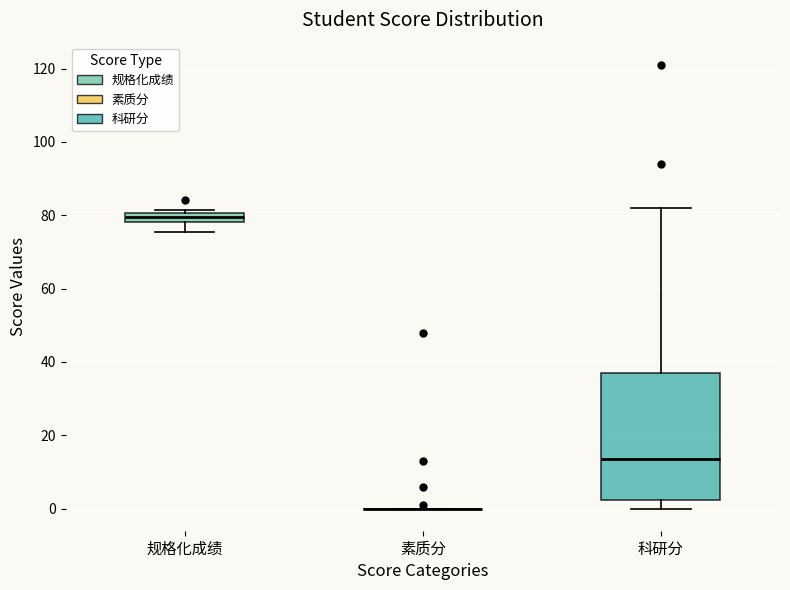

Where is the lower edge of the box for 科研分 on the y-axis? The values are not printed on the chart, so give them approximately, as read against the axis.

2